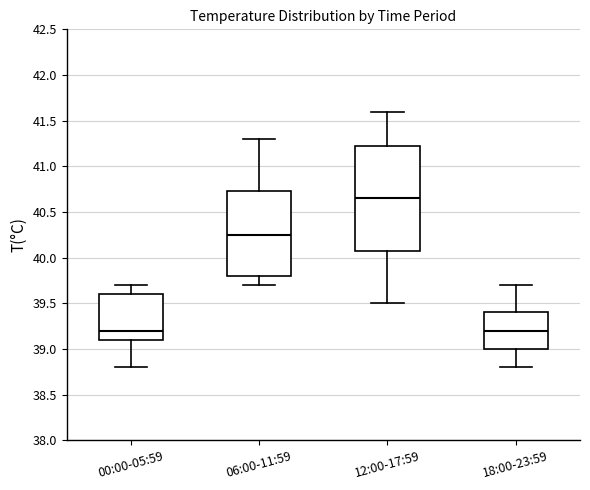

Reading left to right, transcribe this box plot: for each box, give where its median line is, the range the box spans, and where its two whiskers end, as read against the y-axis. The values are not printed on the chart, so give them approximately, as read against the axis.

00:00-05:59: median 39.20, box 39.10 to 39.60, whiskers 38.80 to 39.70
06:00-11:59: median 40.25, box 39.80 to 40.75, whiskers 39.70 to 41.30
12:00-17:59: median 40.65, box 40.10 to 41.25, whiskers 39.50 to 41.60
18:00-23:59: median 39.20, box 39.00 to 39.40, whiskers 38.80 to 39.70